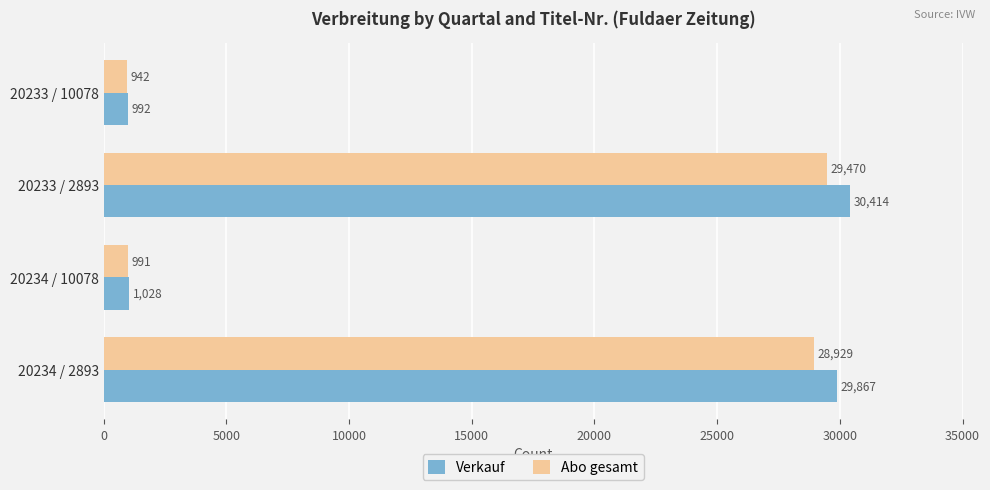

How many data points does each series have?

4